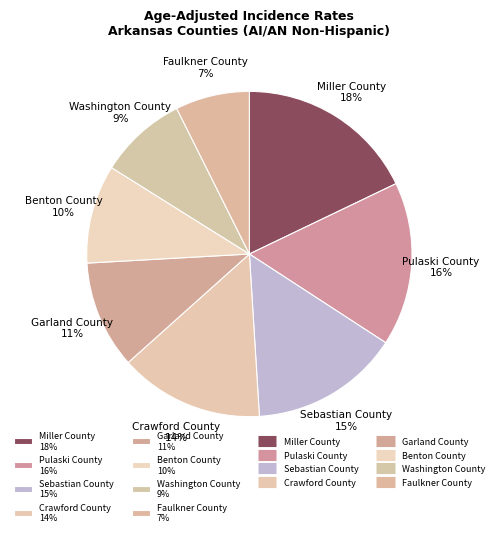

Combined, do Benton County 10% and Pulaski County 16% account for over 50%?

No